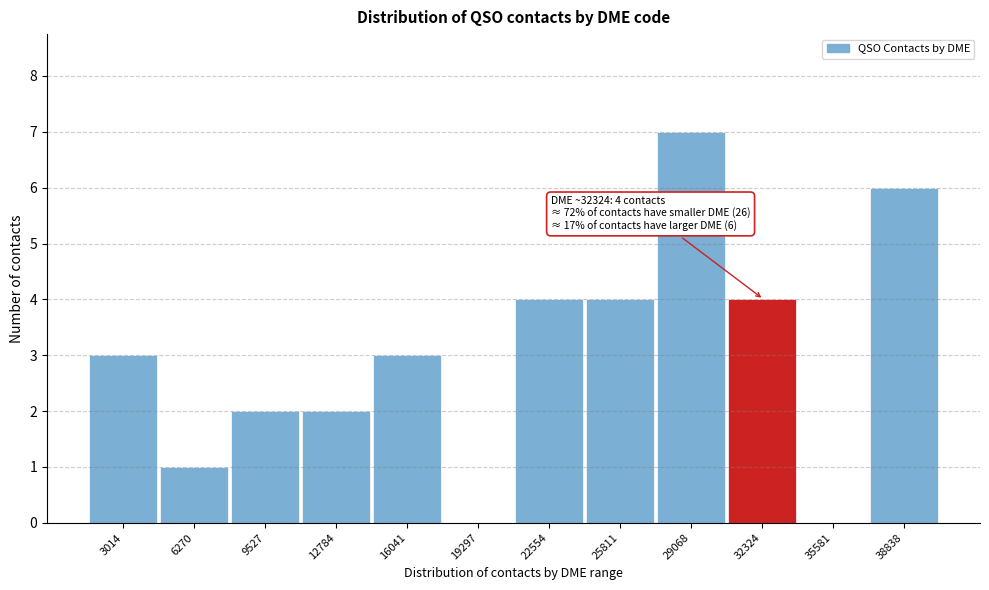

Reading left to right, extract all data points from this chart.

3014=3	6270=1	9527=2	12784=2	16041=3	19297=0	22554=4	25811=4	29068=7	32324=4	35581=0	38838=6